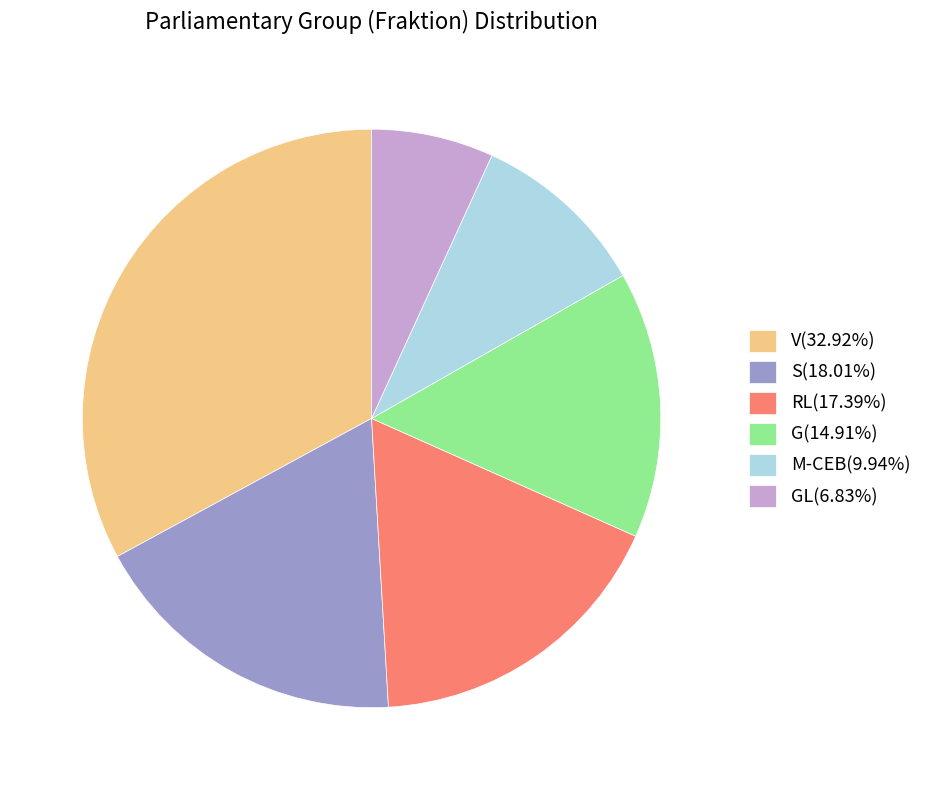

Is the sum of RL(17.39%) and GL(6.83%) greater than half?

No